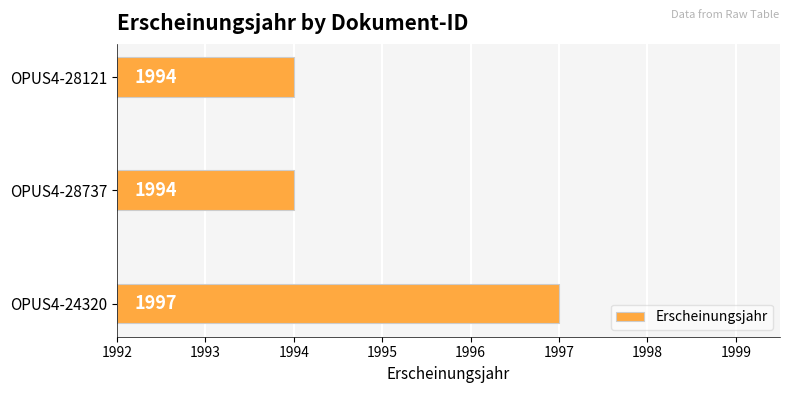

True or false: the data shows 3 at OPUS4-28737.

False